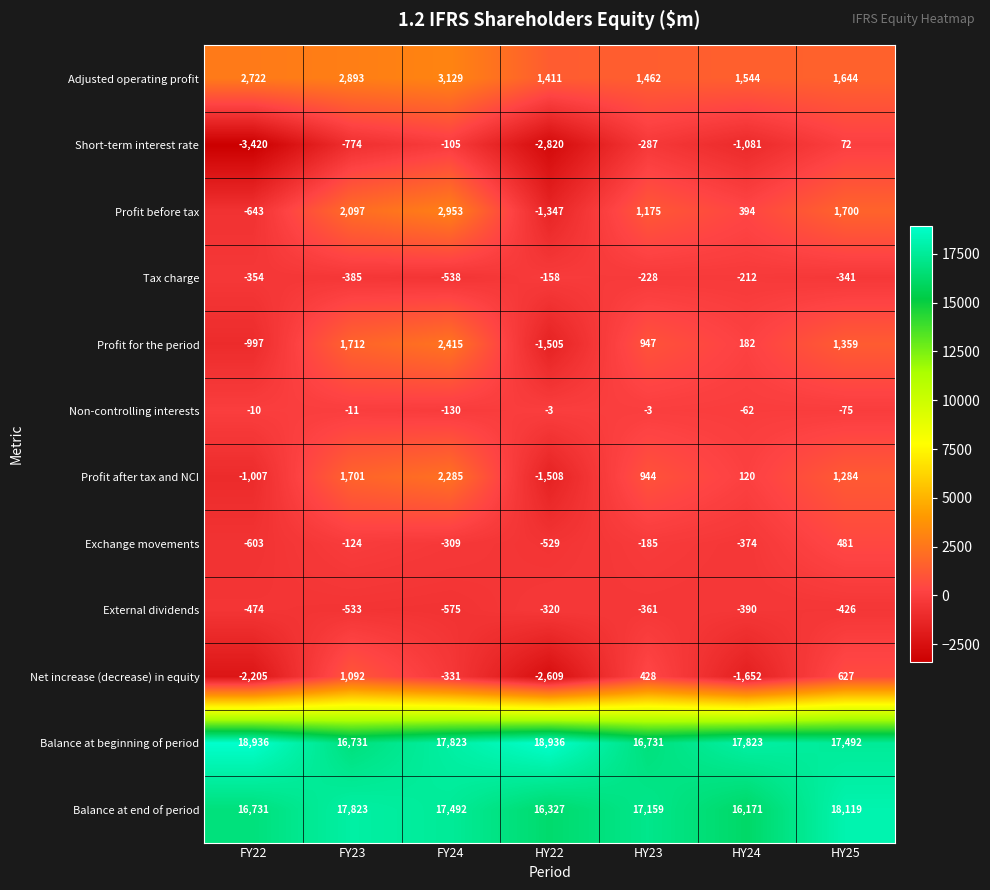

Rank the series at HY22 from lowest to highest value.

Short-term interest rate, Net increase (decrease) in equity, Profit after tax and NCI, Profit for the period, Profit before tax, Exchange movements, External dividends, Tax charge, Non-controlling interests, Adjusted operating profit, Balance at end of period, Balance at beginning of period